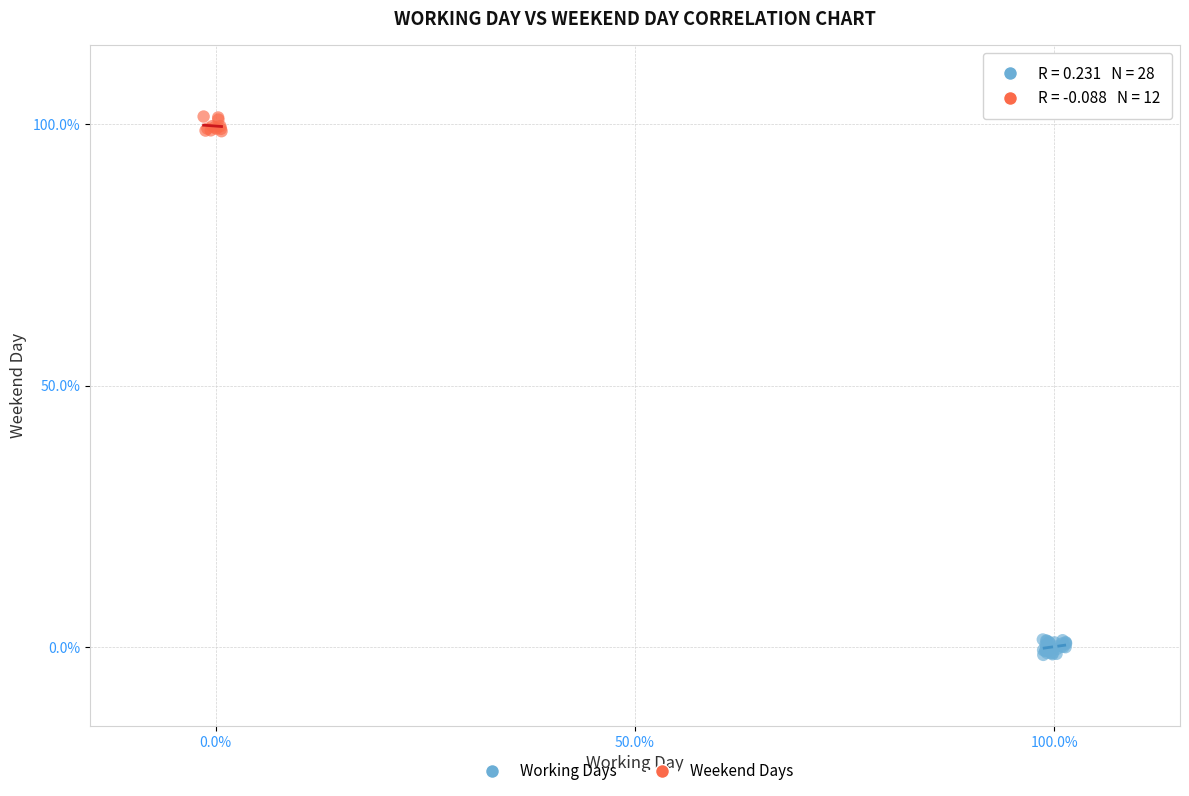

Which series contains the lowest Y value?

Working Days